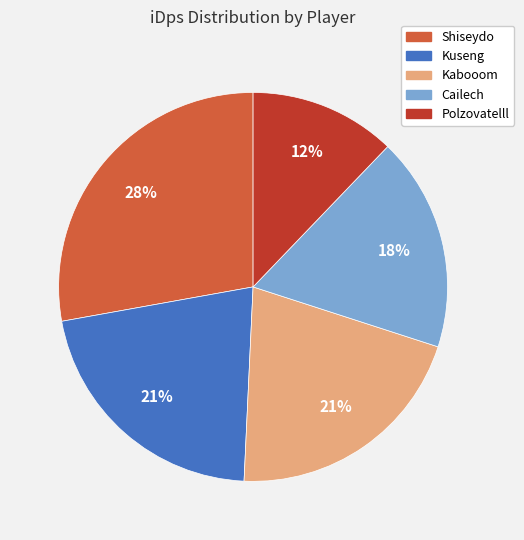

Count the number of slices in the pie.

5